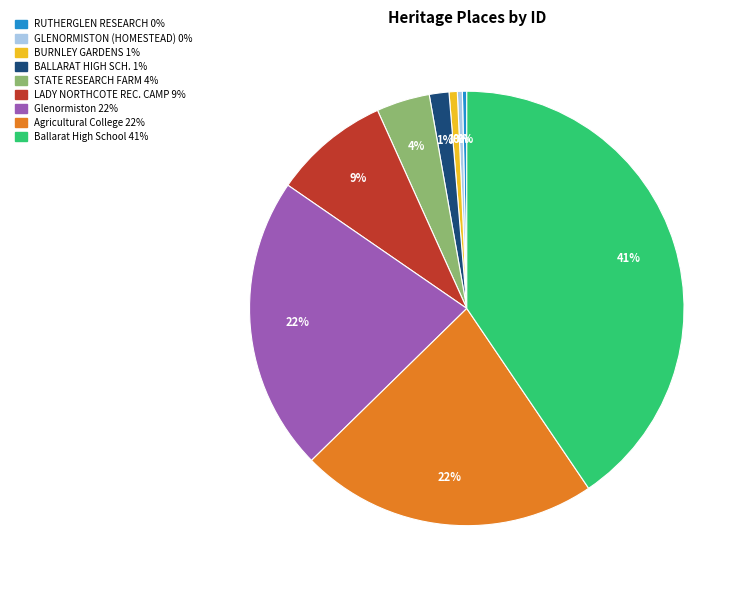

Is there any slice that represents more than half of the pie?

No